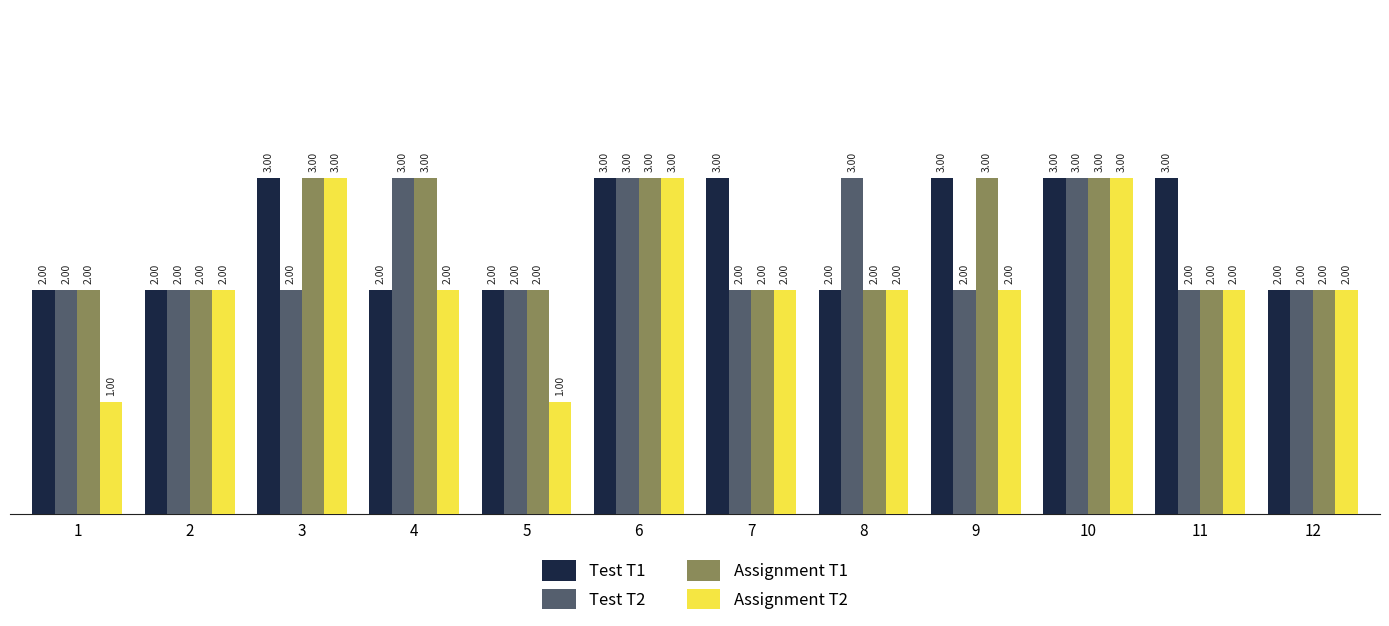

What is the approximate value of Test T1 at 8?

2